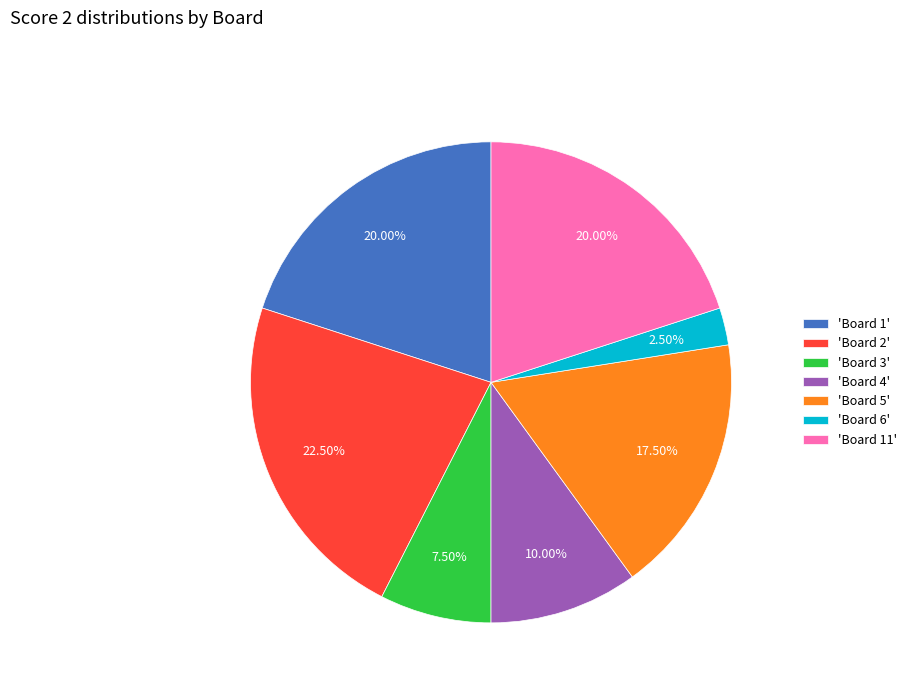

Between 'Board 6' and 'Board 2', which is larger?

'Board 2'